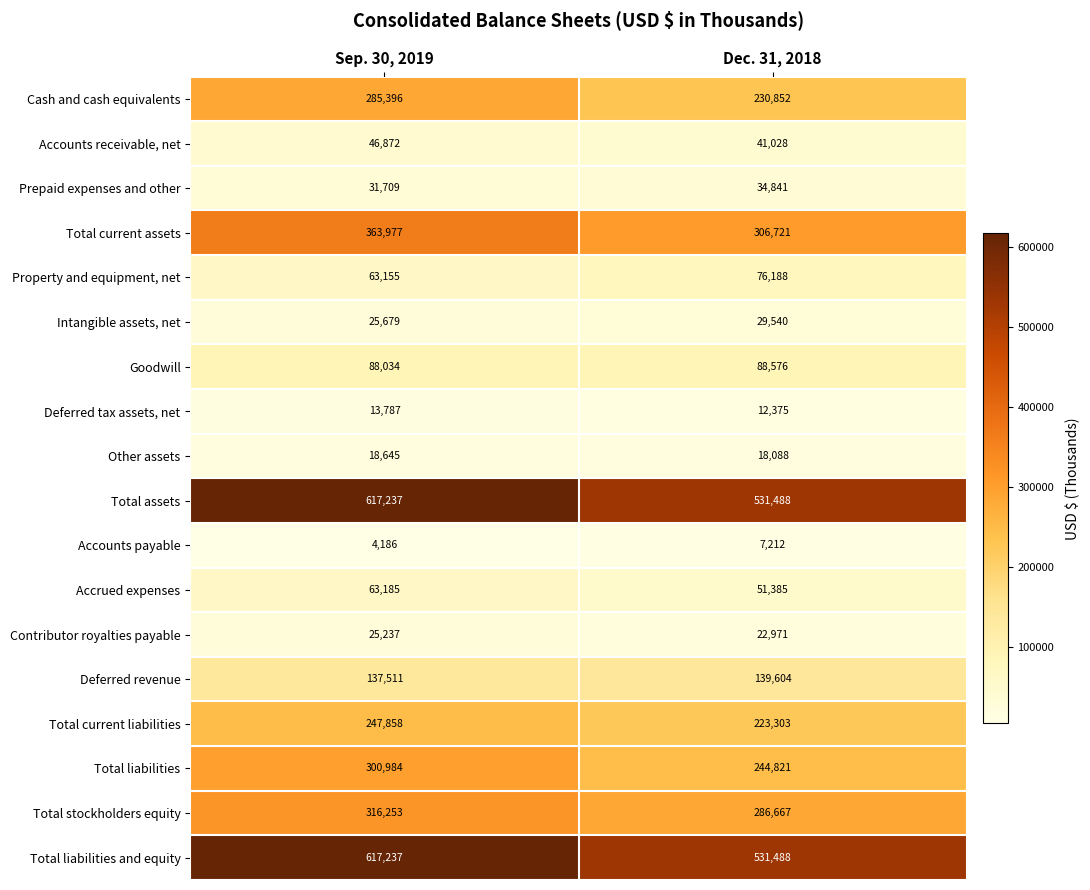

What is the difference between the Total liabilities and equity values at Sep. 30, 2019 and Dec. 31, 2018?

85749